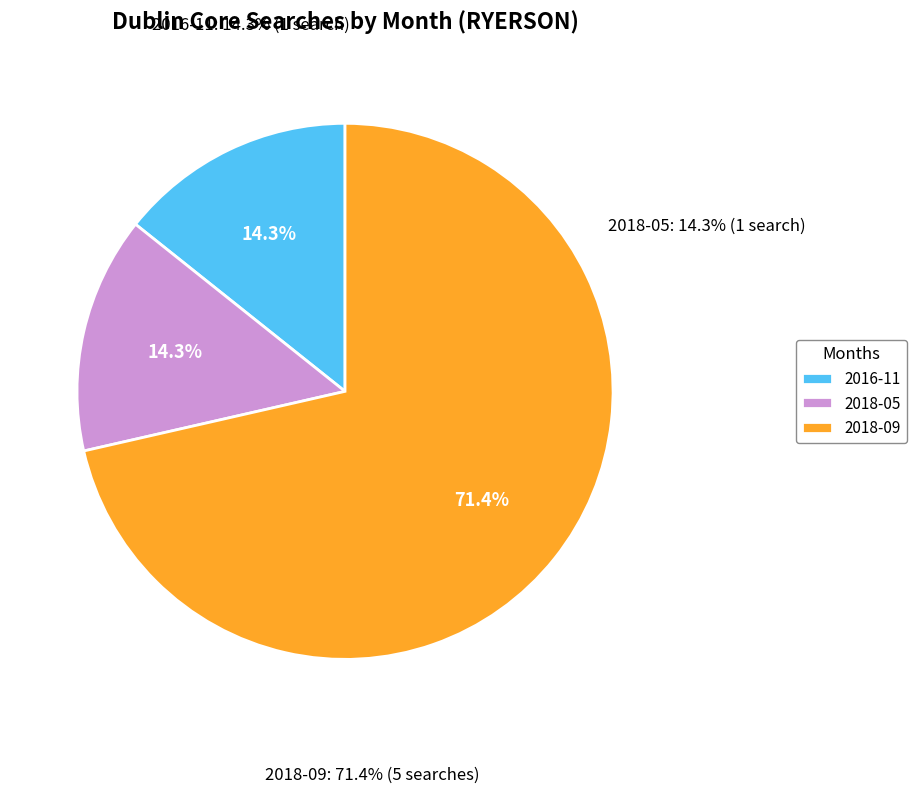

The 2018-05 slice represents 14% of the pie. True or false?

True